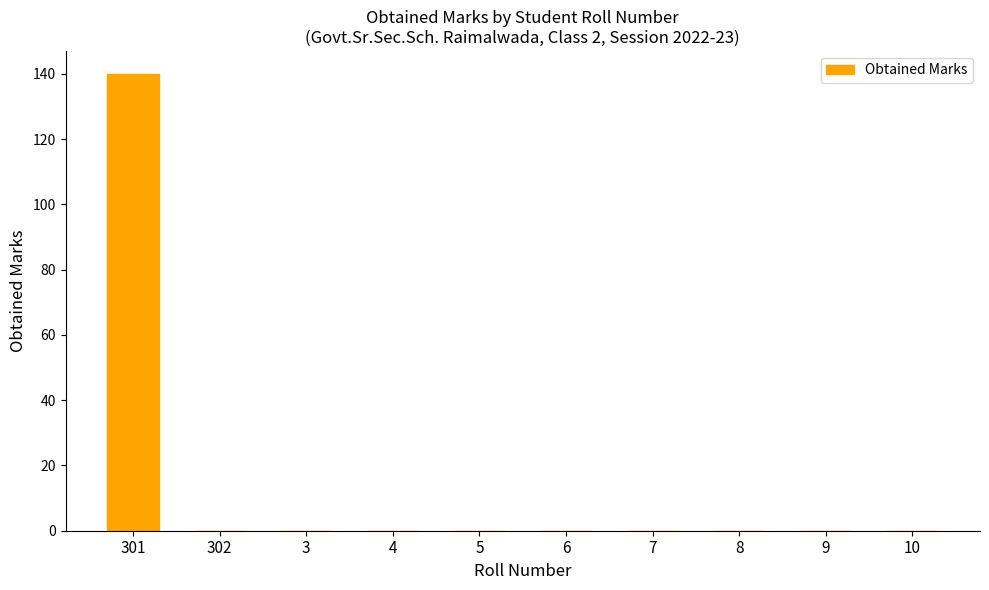

Are the bars grouped side by side (vs. stacked)?

No